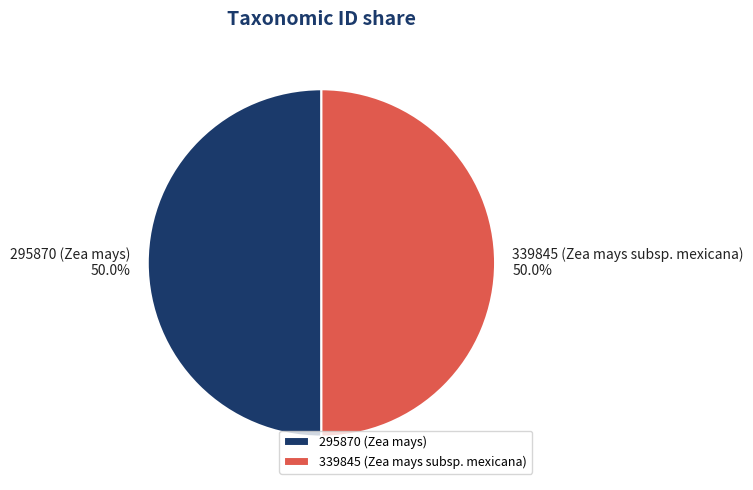

Combined, what portion of the pie is 339845 (Zea mays subsp. mexicana) and 295870 (Zea mays)?

100.0%